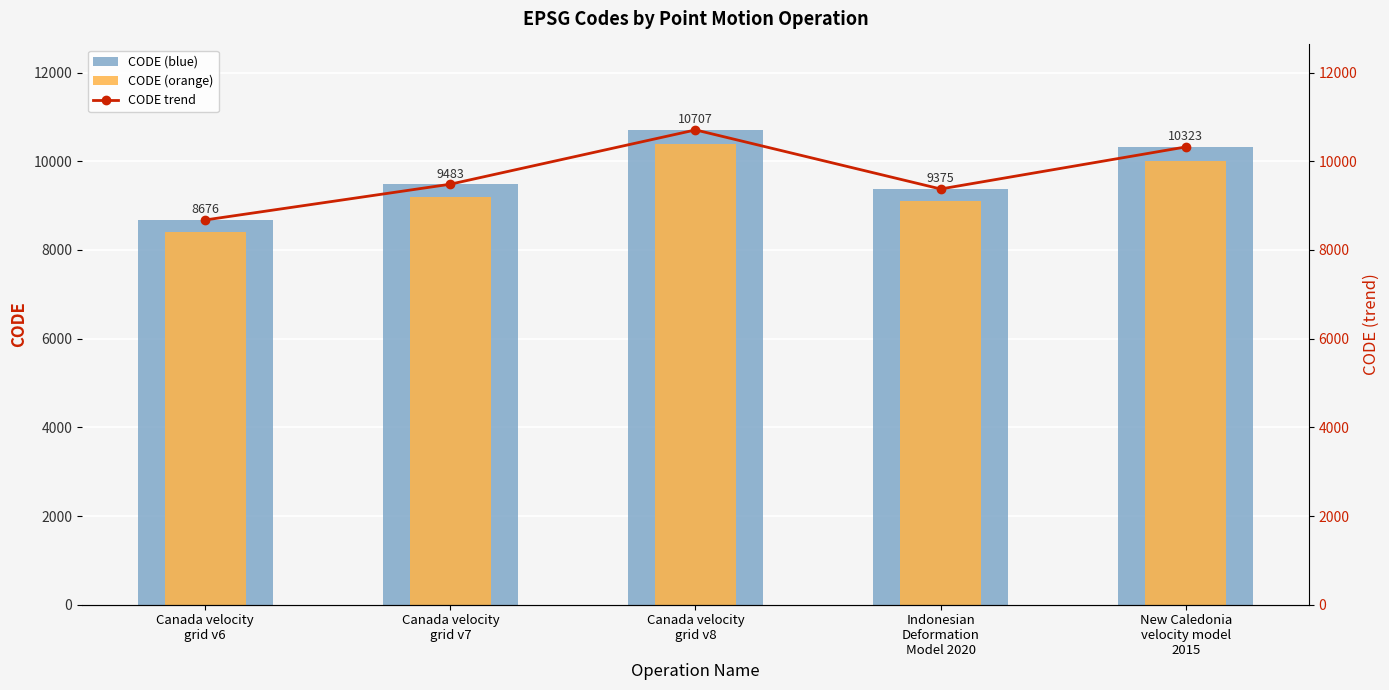

Rank the series by their maximum value, from highest to lowest.

CODE (blue), CODE trend, CODE (orange)